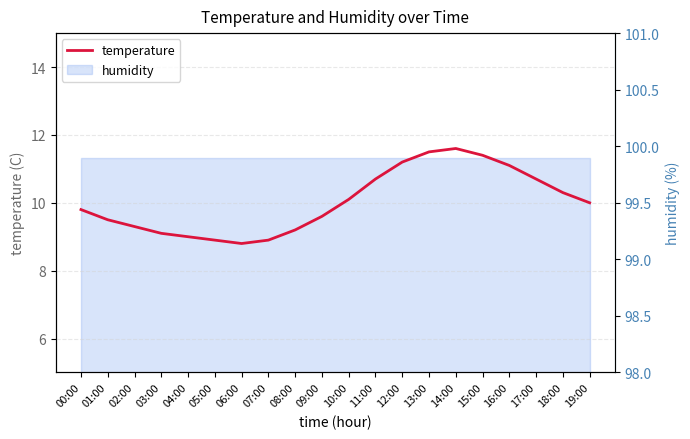

The chart shows a value of 16.1 at 14:00. True or false?

False